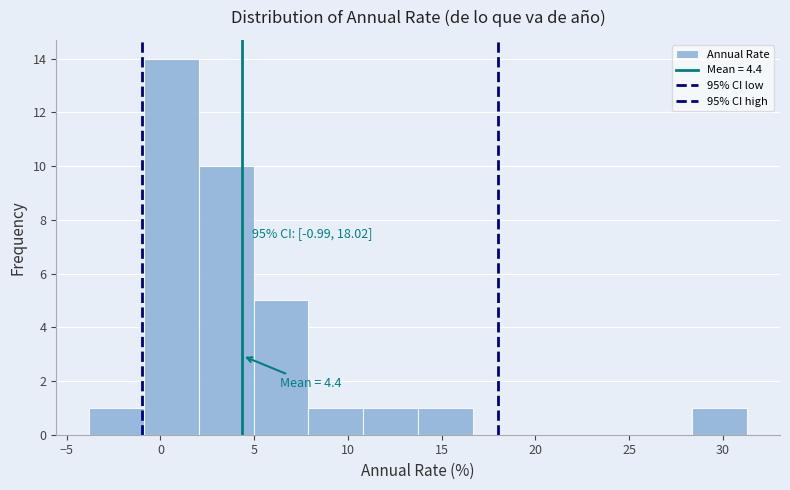

Which range on the x-axis has the tallest bar?

-1.0 to 2.0